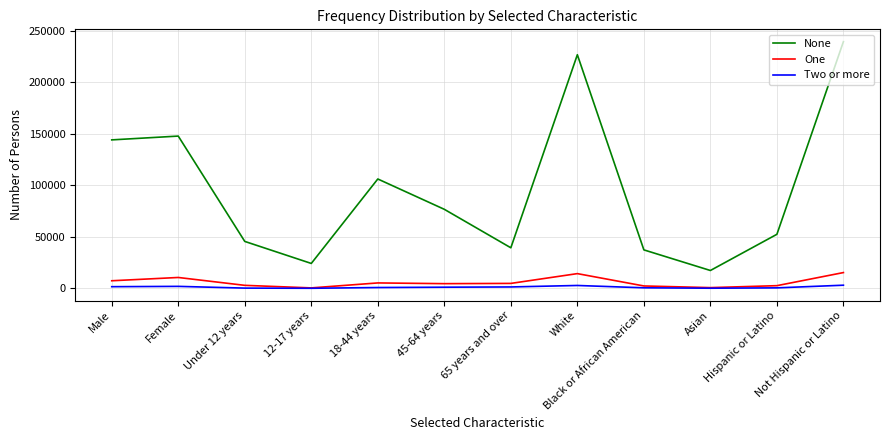

What is the maximum value for One?

15293